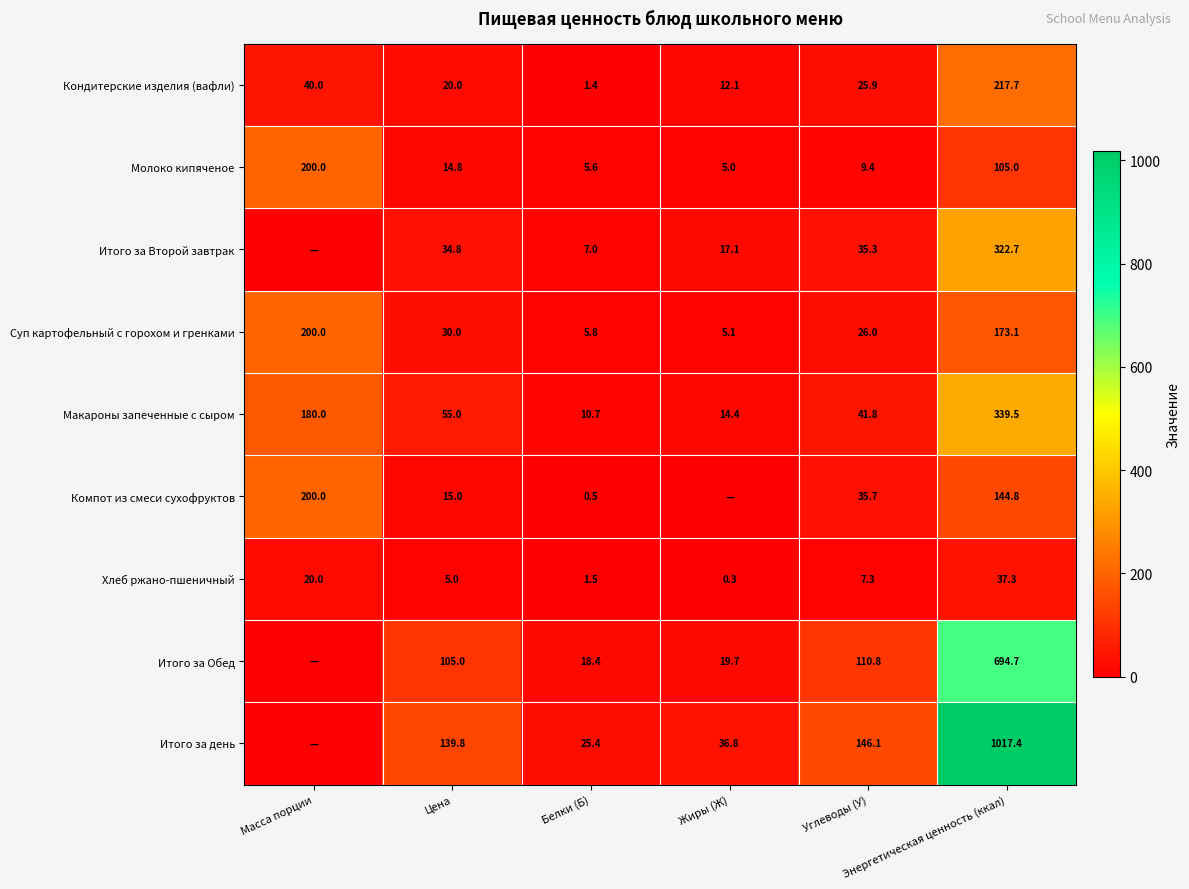

What is the highest value of the Суп картофельный с горохом и гренками series?

200.0